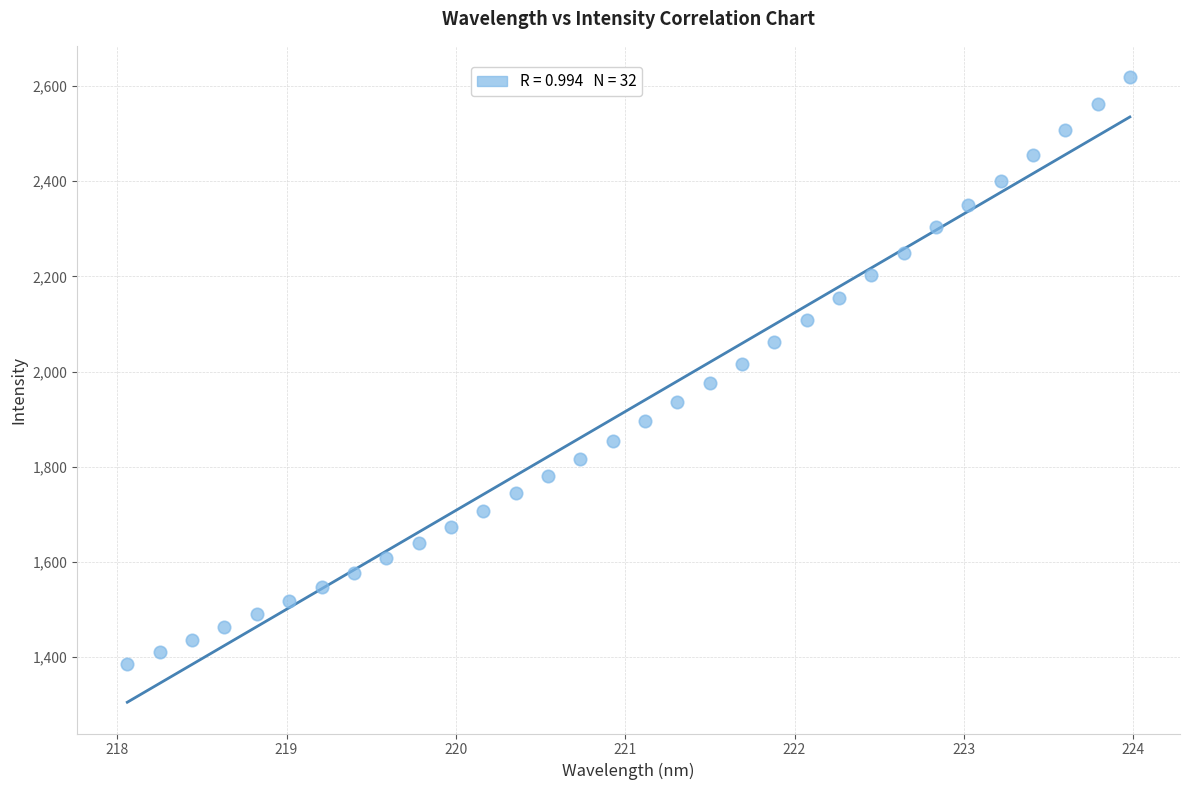

What is the range of Y values (max minus min)?

1234.2